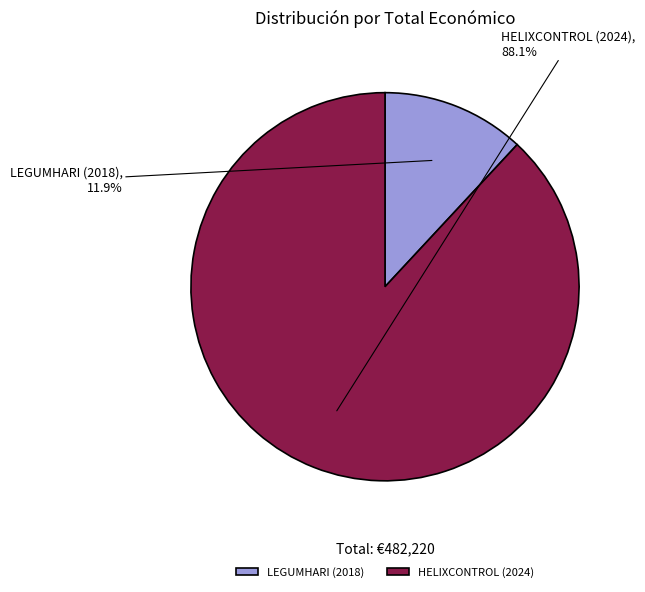

To the nearest percent, what portion does HELIXCONTROL (2024) represent?

88%